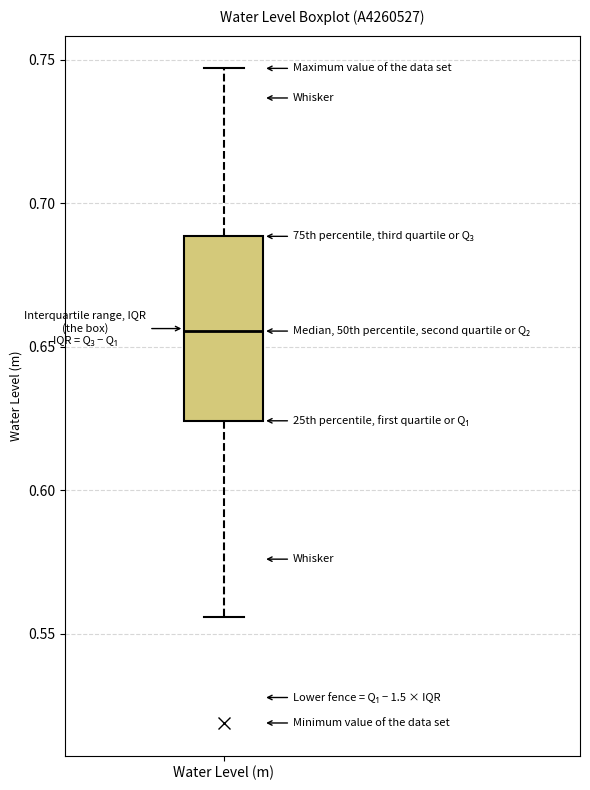

Read this box plot against the y-axis: the position of the median line, the range covered by the box, and the ends of both whiskers. The values are not printed on the chart, so give them approximately, as read against the axis.

median 0.655, box 0.625 to 0.690, whiskers 0.555 to 0.745